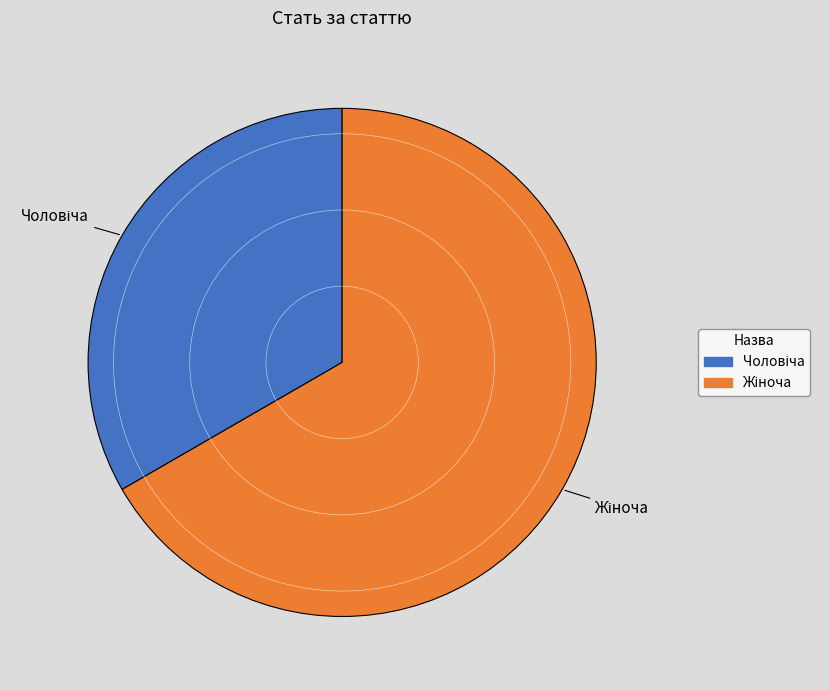

Is there a majority slice in this chart?

Yes